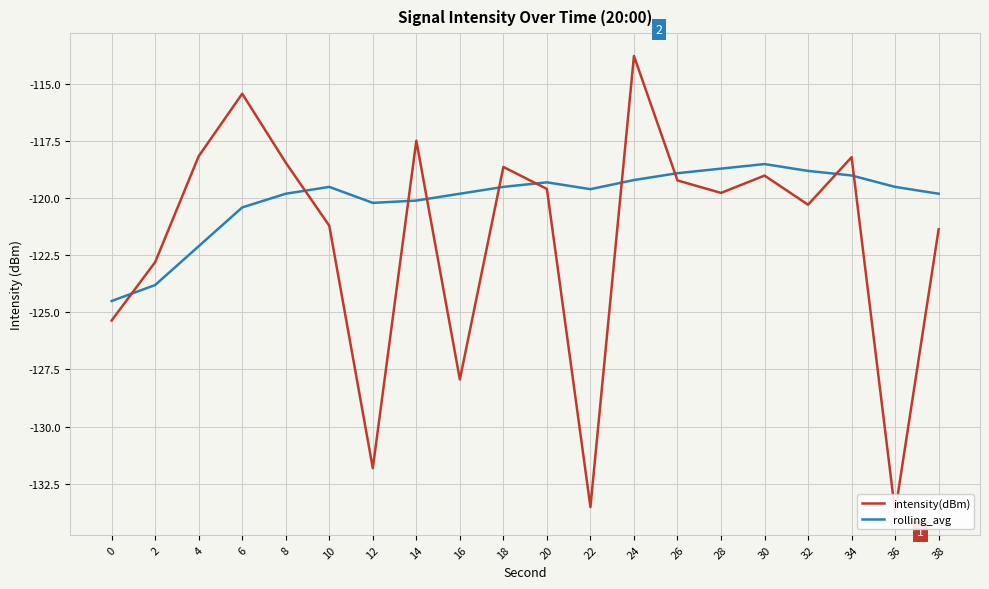

What is the difference between the maximum and minimum values in the intensity(dBm) series?

20.0